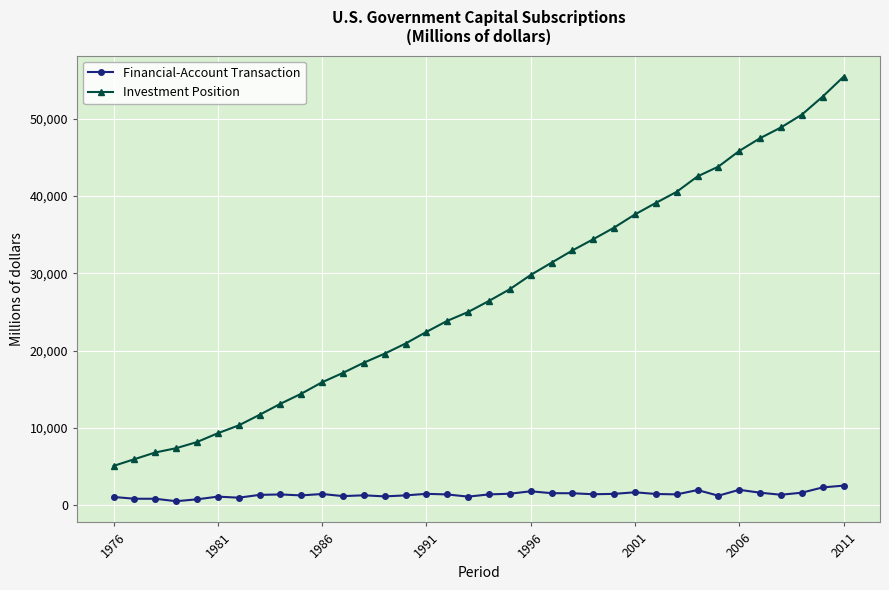

How many values in the Financial-Account Transaction series are below 1430?

18